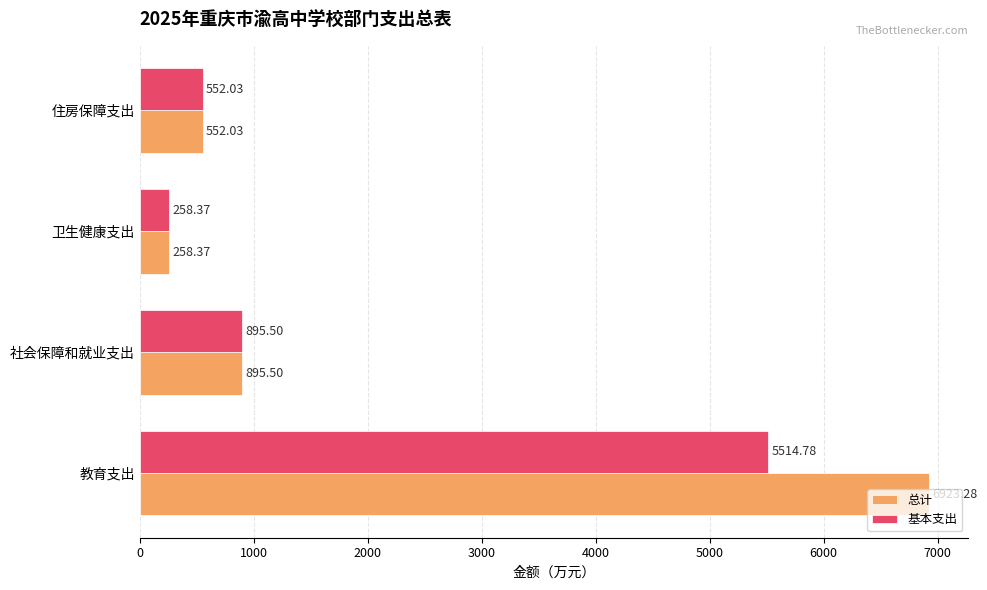

At which label is 总计 closest to 3590?

社会保障和就业支出